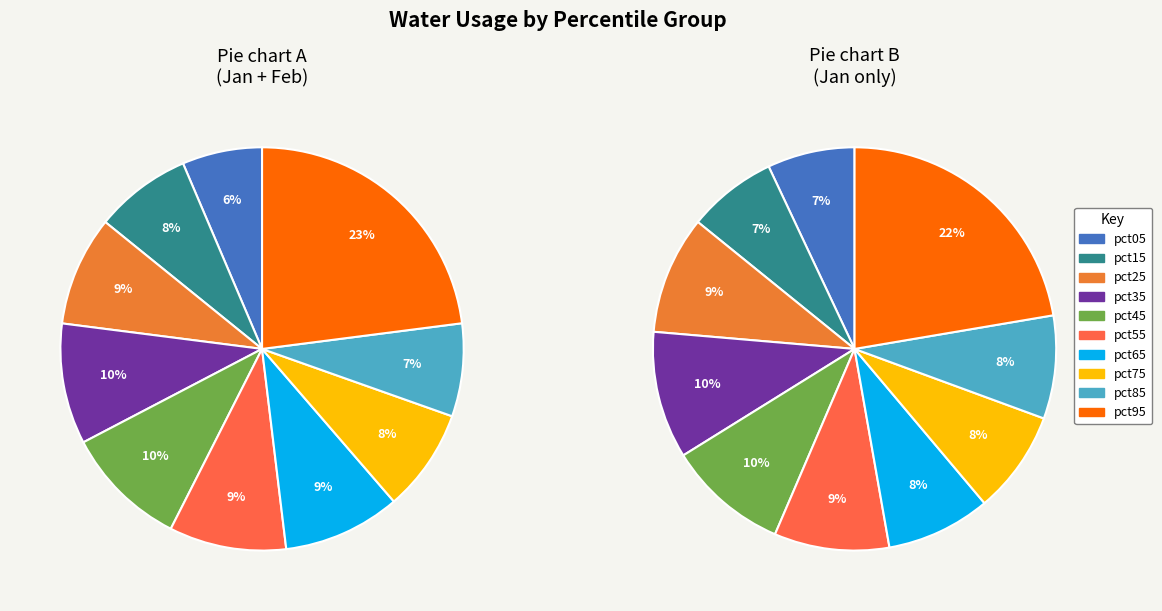

How many slices are in this pie chart?

10